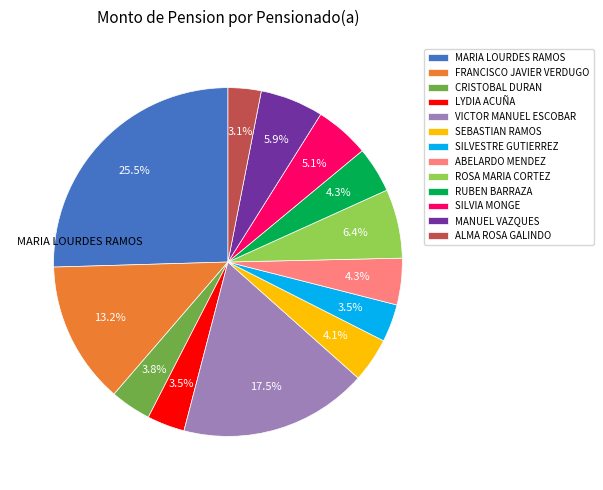

Is the sum of SEBASTIAN RAMOS and SILVESTRE GUTIERREZ greater than half?

No